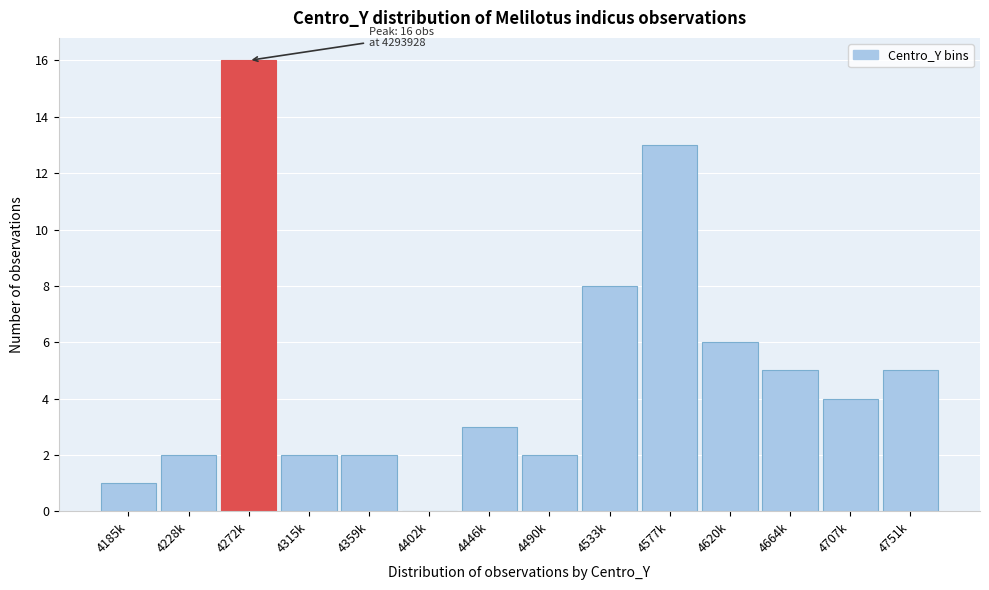

Reading left to right, transcribe all the data shown in this chart.

4185k=1	4228k=2	4272k=16	4315k=2	4359k=2	4402k=0	4446k=3	4490k=2	4533k=8	4577k=13	4620k=6	4664k=5	4707k=4	4751k=5